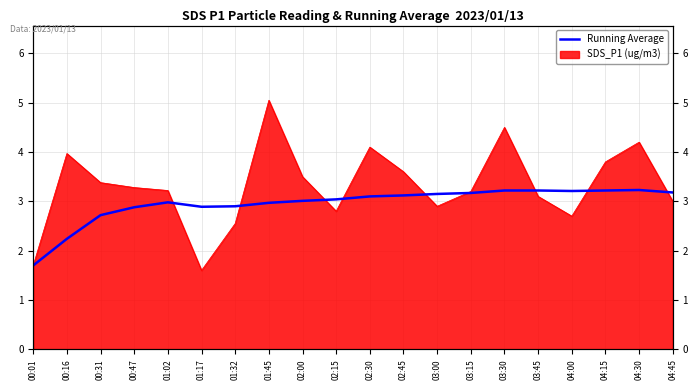

Rank the categories by value from lowest to highest.

00:01, 00:16, 00:31, 00:47, 01:17, 01:32, 01:45, 01:02, 02:00, 02:15, 02:30, 02:45, 03:00, 03:15, 04:45, 04:00, 03:30, 03:45, 04:15, 04:30